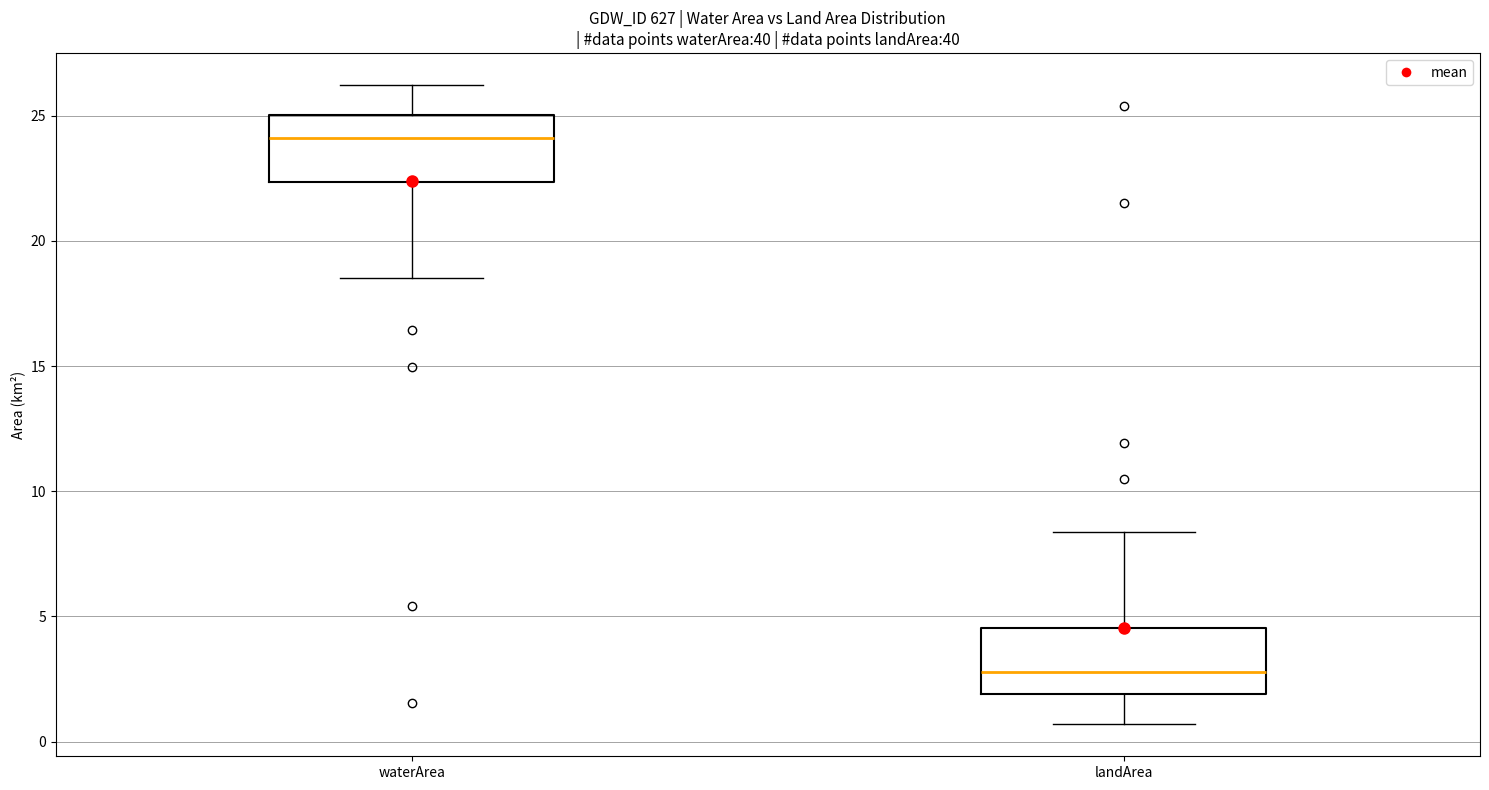

Reading left to right, transcribe this box plot: for each box, give where its median line is, the range the box spans, and where its two whiskers end, as read against the y-axis. The values are not printed on the chart, so give them approximately, as read against the axis.

waterArea: median 24.0, box 22.5 to 25.0, whiskers 18.5 to 26.0
landArea: median 3.0, box 2.0 to 4.5, whiskers 0.5 to 8.5